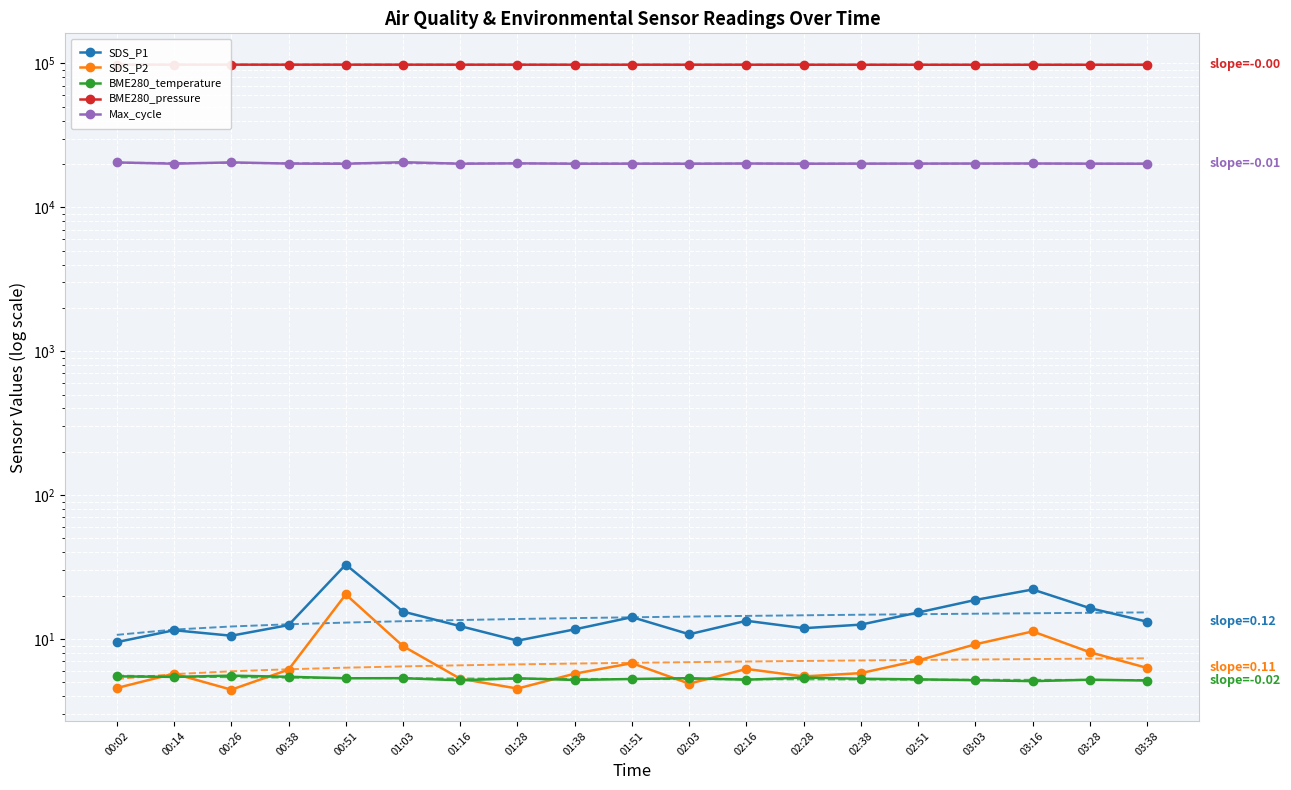

What is the difference between the SDS_P1 values at 02:51 and 03:03?

3.4